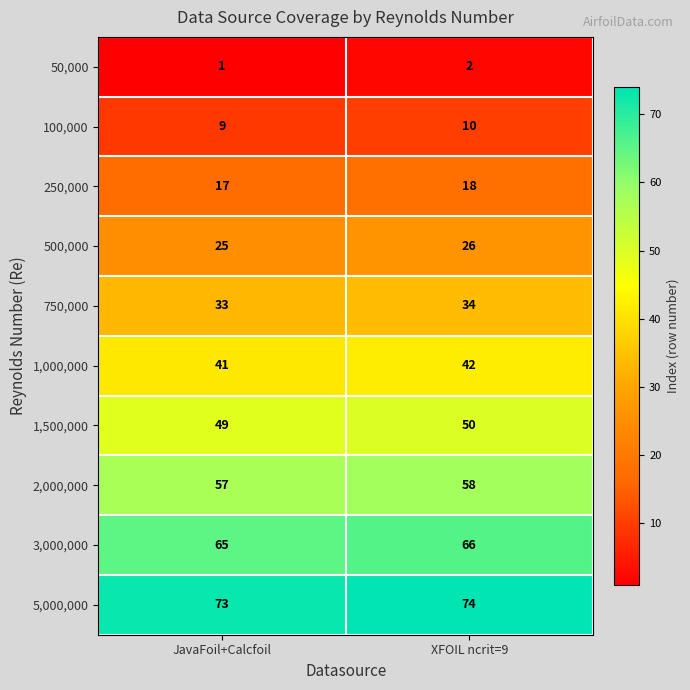

At which category does the chart reach its peak across all series?

XFOIL ncrit=9